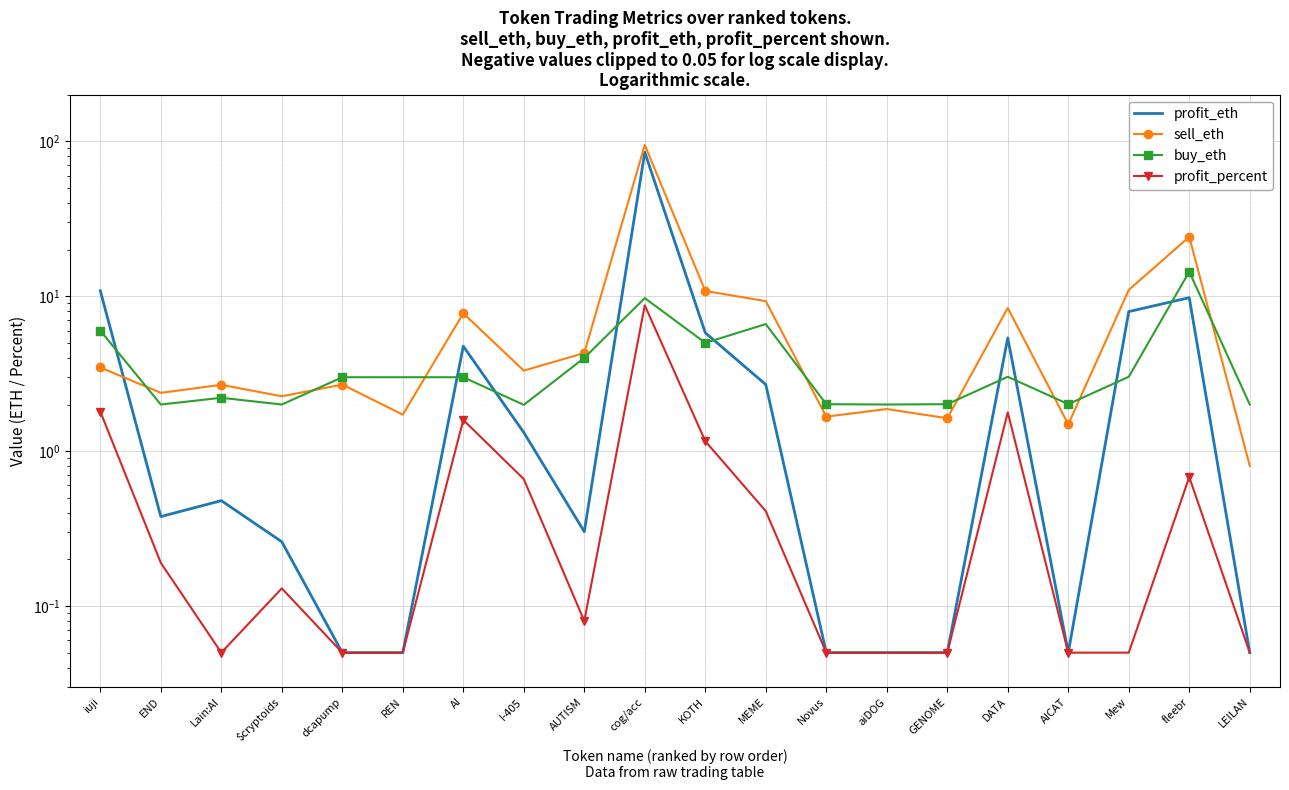

How many distinct data groups are displayed?

4